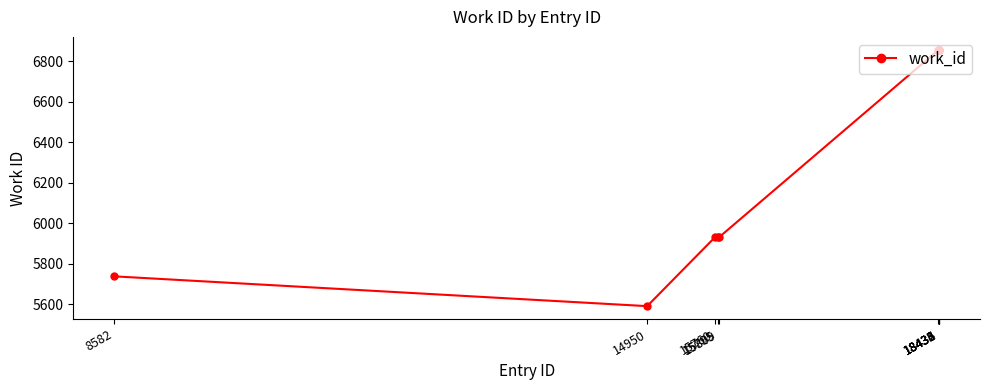

What is the value of the 2nd point from the left?

5590